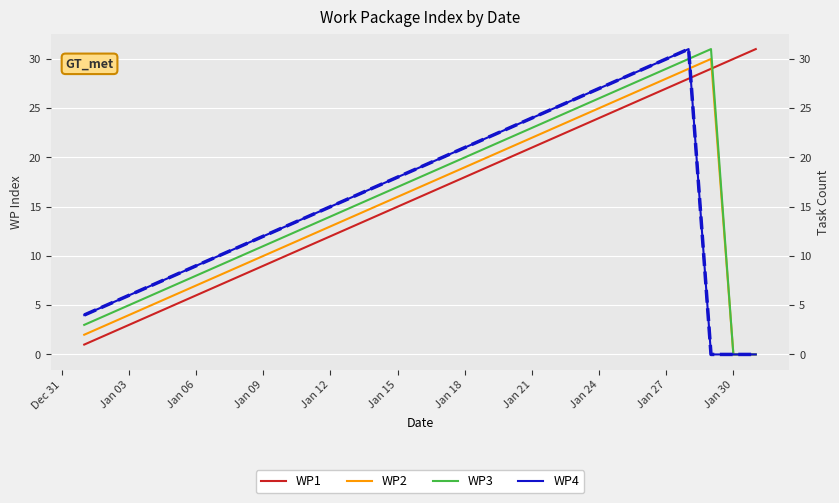

Is this an area chart (filled region under the line)?

No